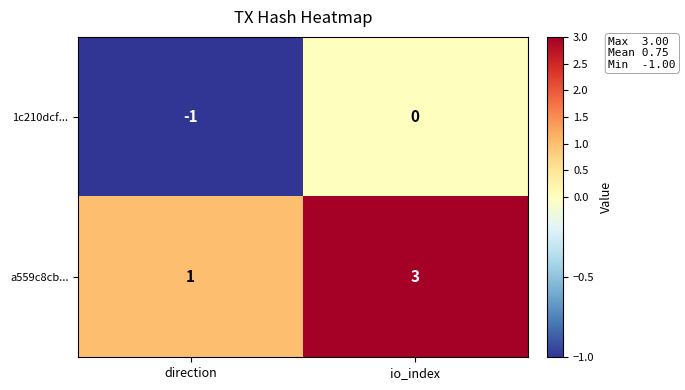

At which category is the sum across all series the highest?

io_index